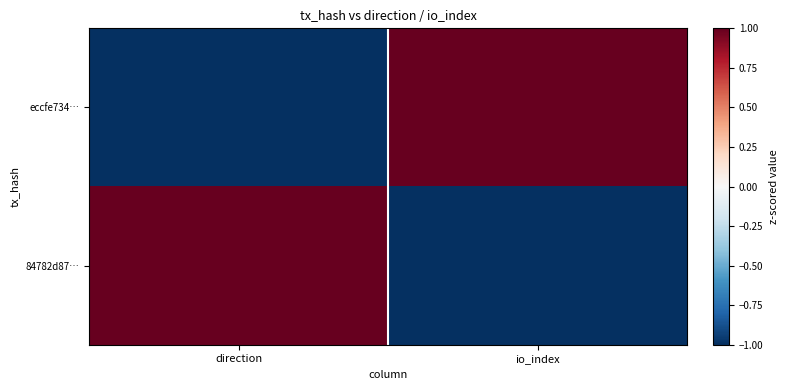

Which category has the highest value across all series?

io_index